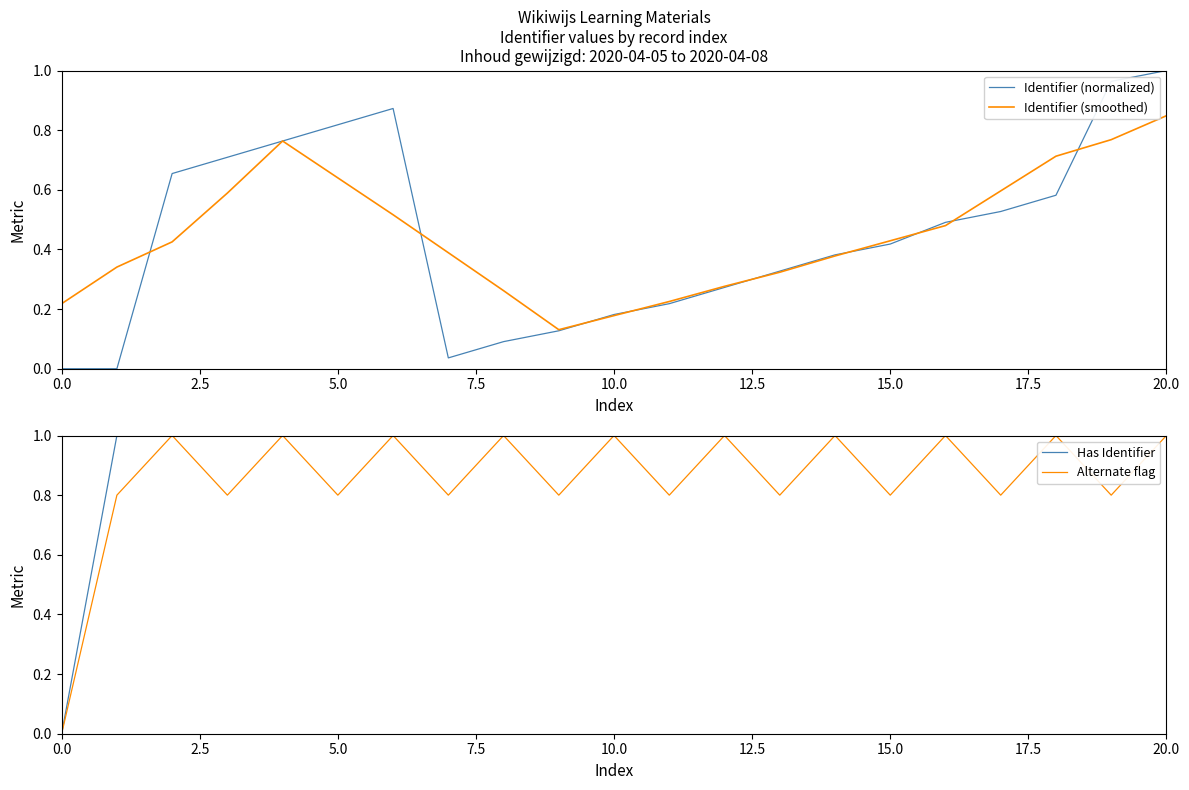

True or false: Identifier (smoothed) has a value of 0.5 at 16.

True